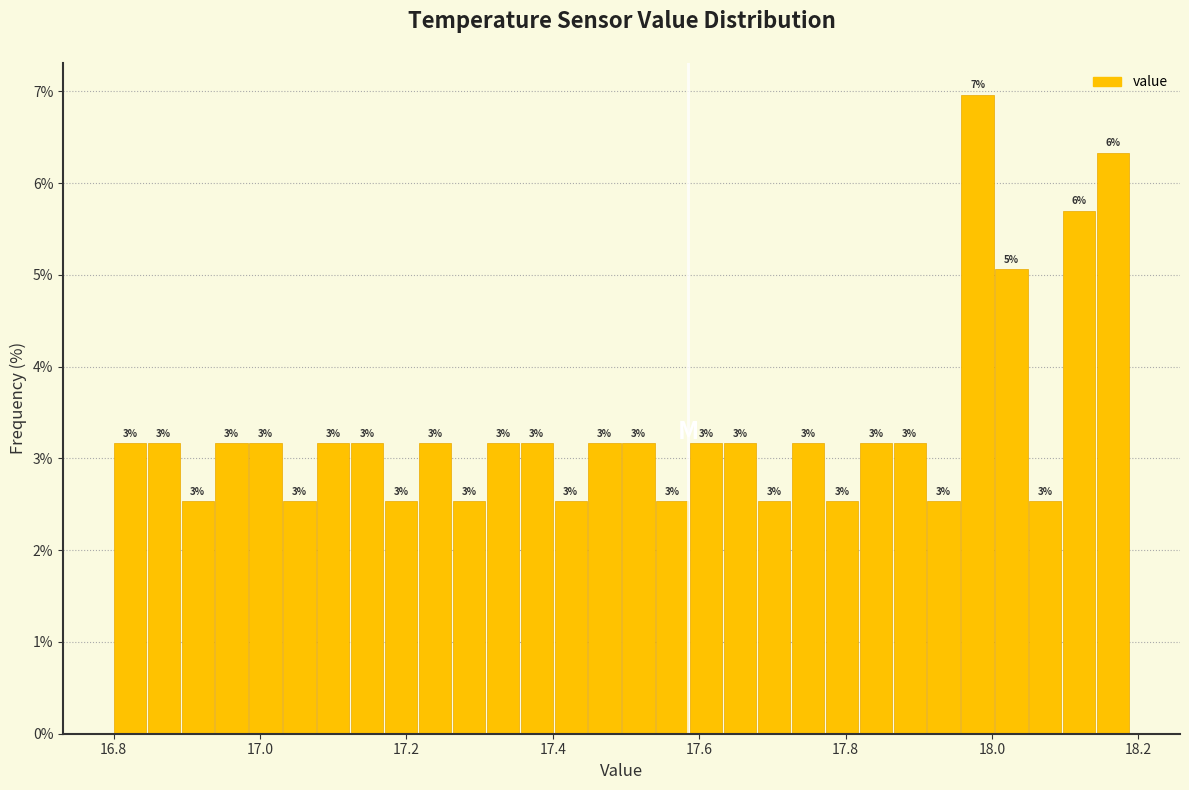

Around what value on the x-axis is the tallest bar? Give the approximate position of its centre, as read against the axis.

17.98